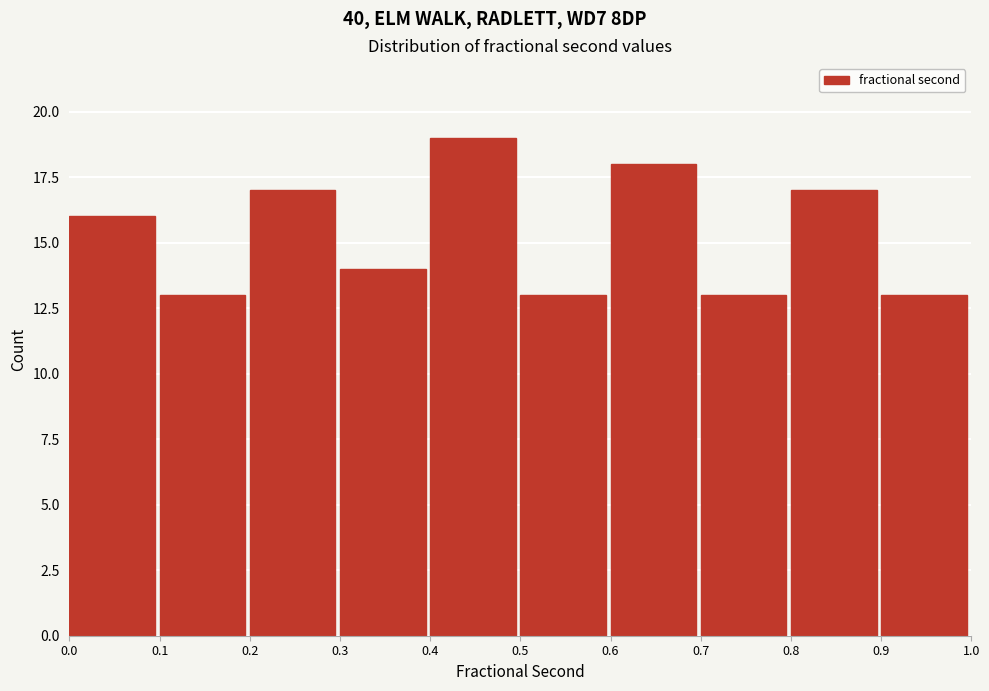

Reading left to right, transcribe this chart: for each bar, give the range it covers on the x-axis and its height. The values are not printed on the chart, so give them approximately, as read against the axis.

0.0 to 0.1: 16
0.1 to 0.2: 13
0.2 to 0.3: 17
0.3 to 0.4: 14
0.4 to 0.5: 19
0.5 to 0.6: 13
0.6 to 0.7: 18
0.7 to 0.8: 13
0.8 to 0.9: 17
0.9 to 1.0: 13